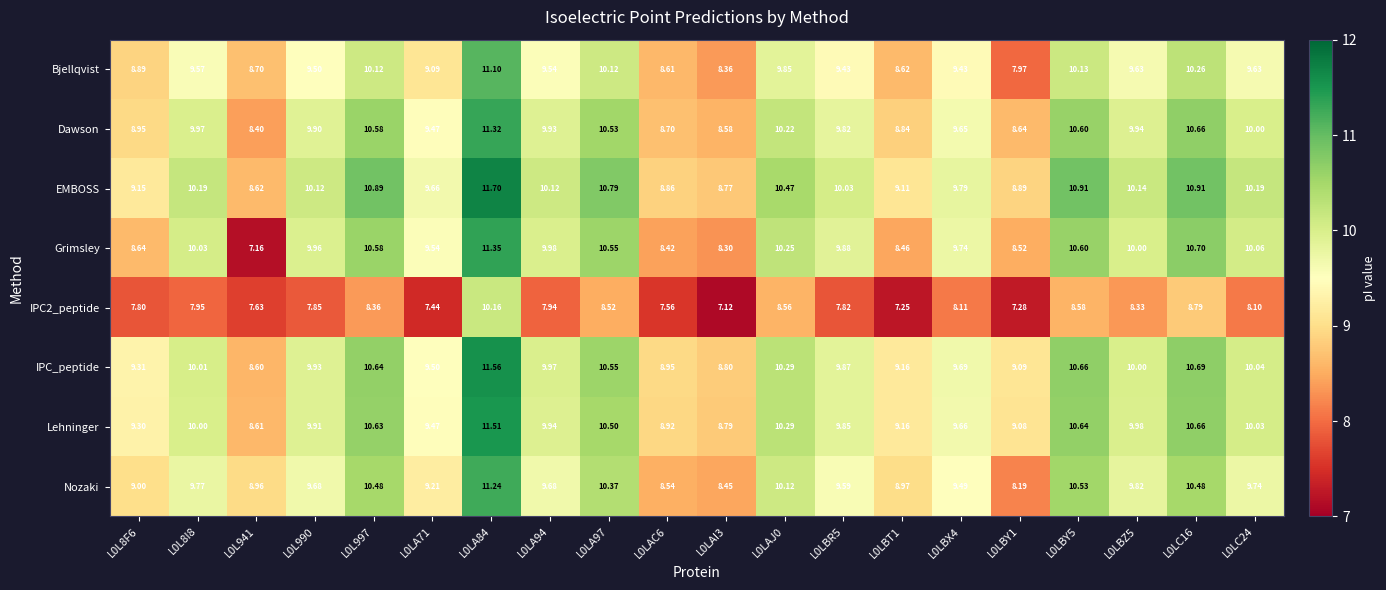

Which series has the largest range (max minus min)?

Grimsley